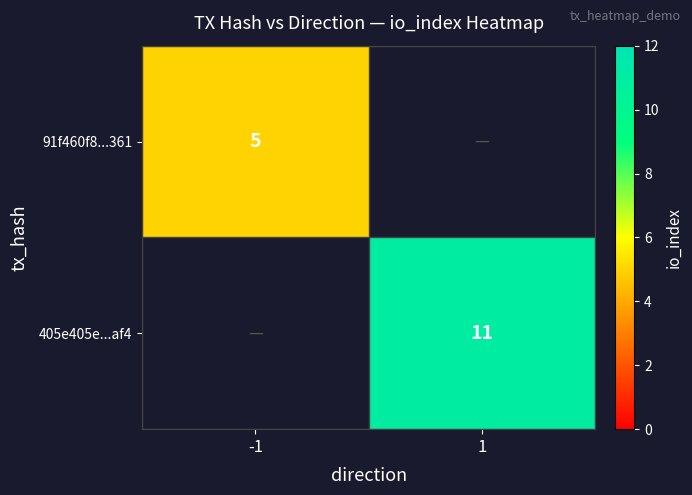

The value of 405e405e...af4 at 1 is 20. True or false?

False